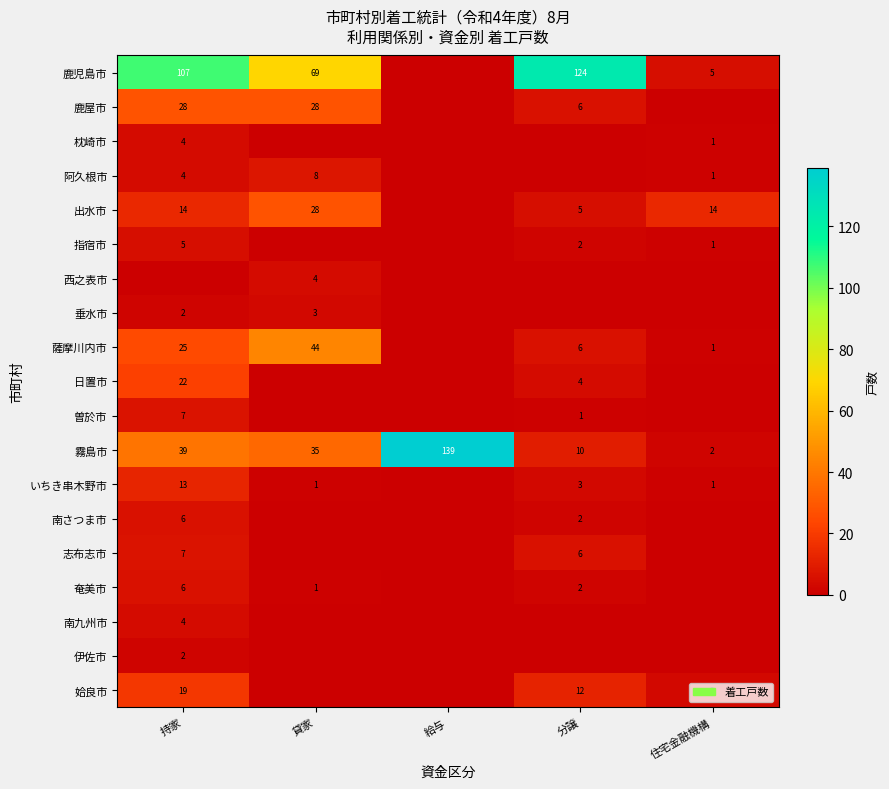

Which category has the highest value in the 霧島市 series?

給与